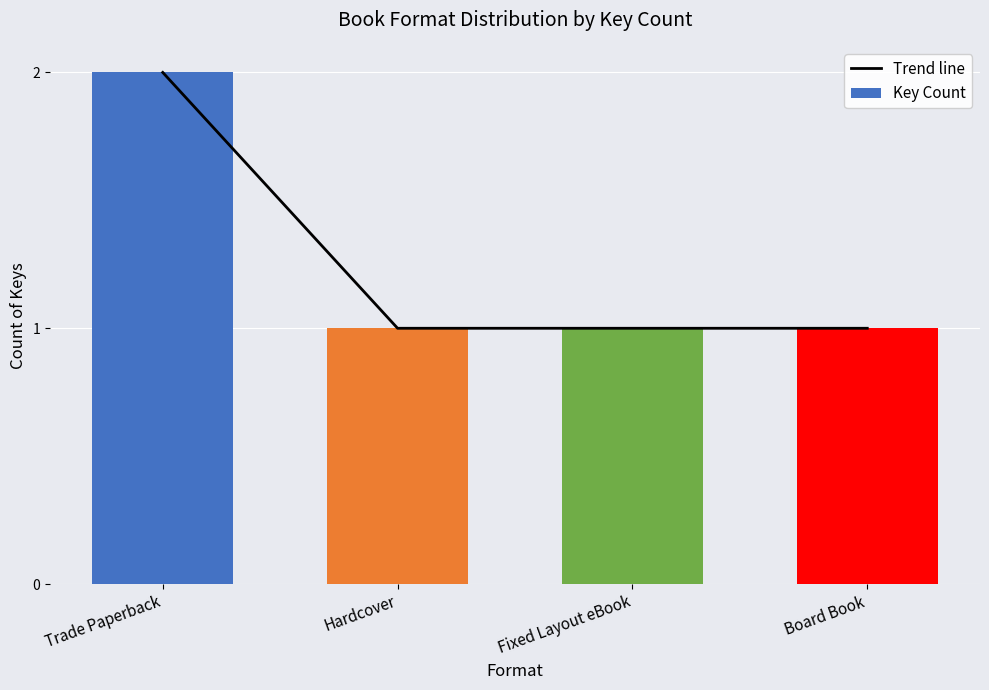

Is the value of Trend line at Board Book greater than the value of Key Count at Hardcover?

No